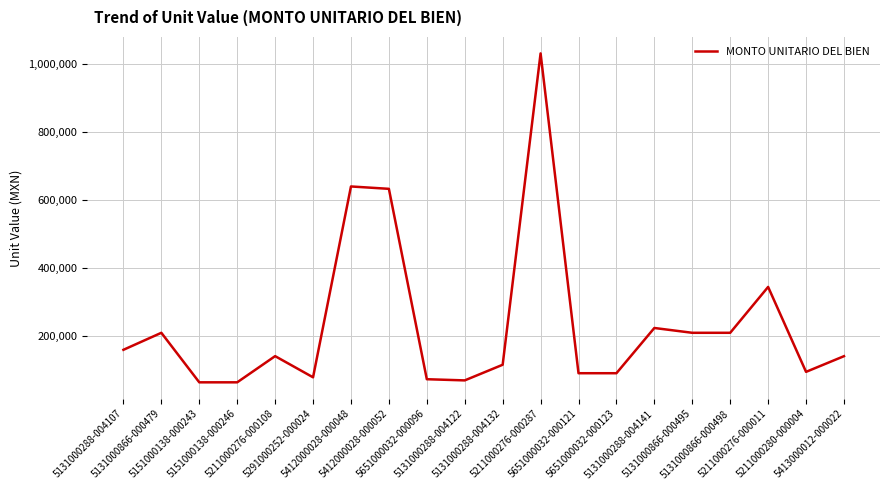

How many values exceed 141368?

10